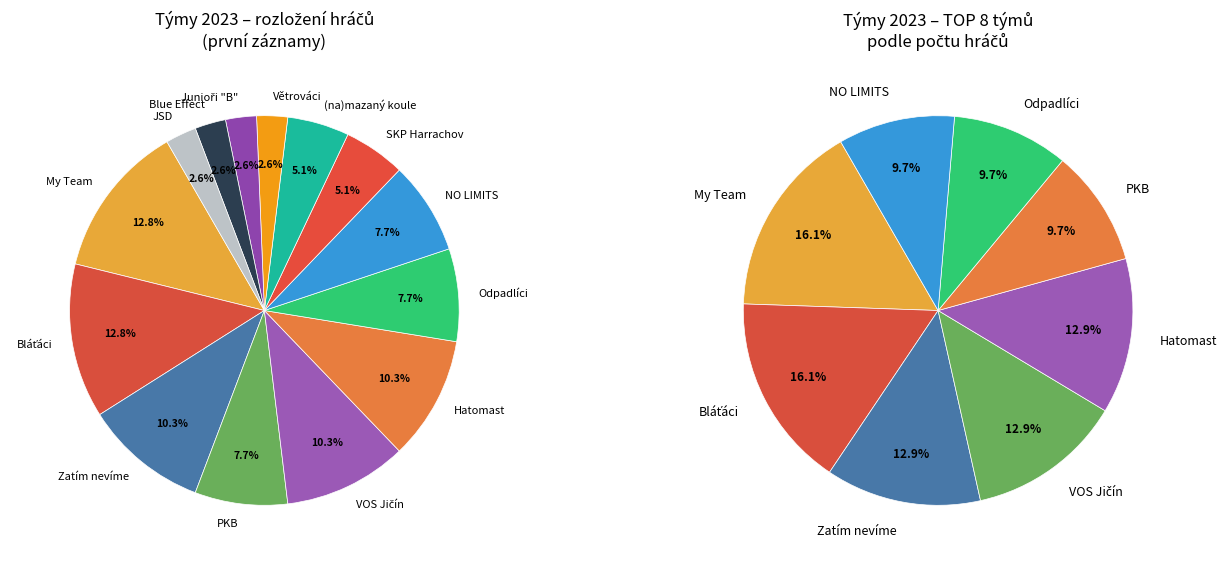

To the nearest percent, what is the combined percentage of Větrováci and Hatomast?

13%